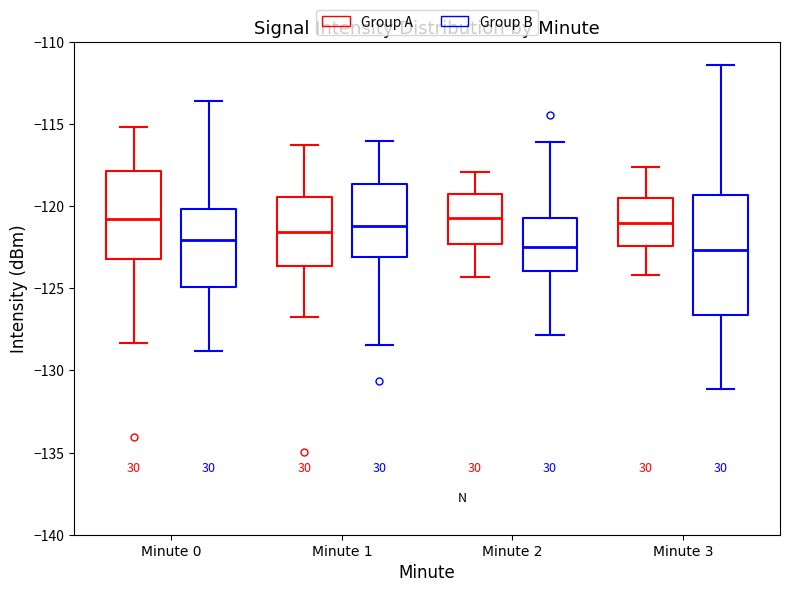

Reading left to right, transcribe this box plot: for each box, give where its median line is, the range the box spans, and where its two whiskers end, as read against the y-axis. The values are not printed on the chart, so give them approximately, as read against the axis.

Minute 0 (Group A): median -121.0, box -123.0 to -118.0, whiskers -128.5 to -115.0
Minute 0 (Group B): median -122.0, box -125.0 to -120.0, whiskers -129.0 to -113.5
Minute 1 (Group A): median -121.5, box -123.5 to -119.5, whiskers -126.5 to -116.5
Minute 1 (Group B): median -121.0, box -123.0 to -118.5, whiskers -128.5 to -116.0
Minute 2 (Group A): median -120.5, box -122.5 to -119.0, whiskers -124.5 to -118.0
Minute 2 (Group B): median -122.5, box -124.0 to -120.5, whiskers -128.0 to -116.0
Minute 3 (Group A): median -121.0, box -122.5 to -119.5, whiskers -124.0 to -117.5
Minute 3 (Group B): median -122.5, box -126.5 to -119.5, whiskers -131.0 to -111.5